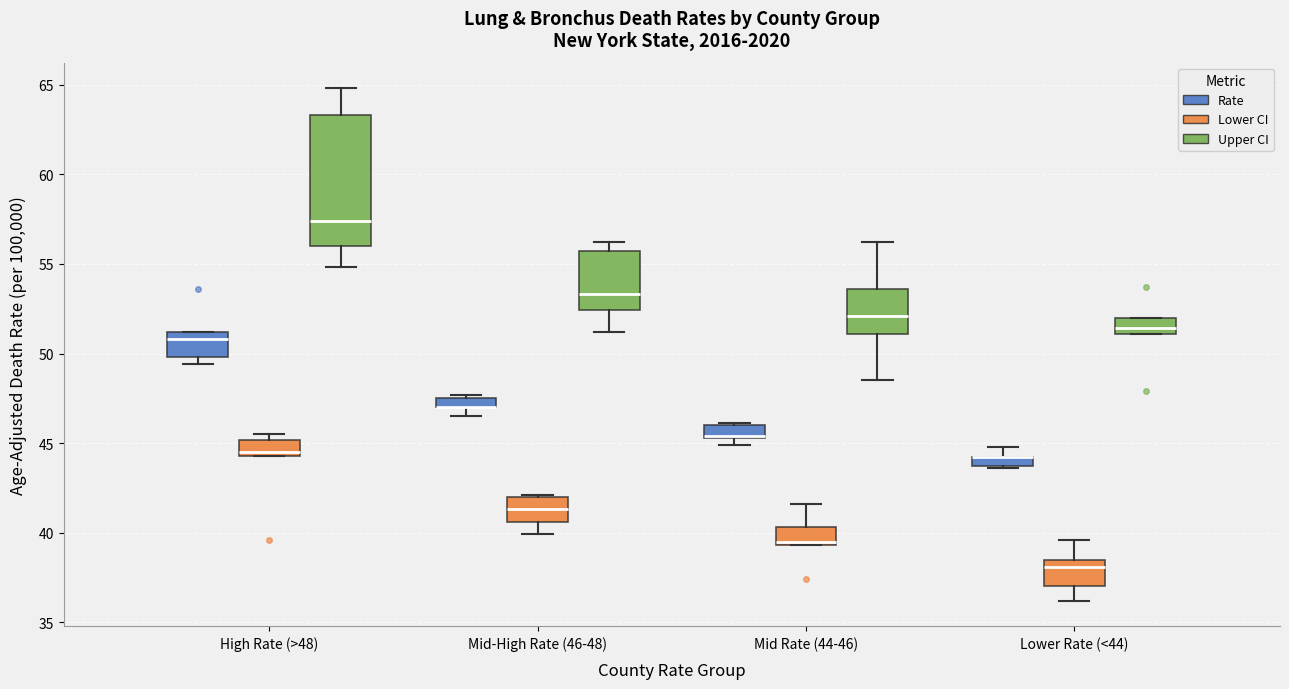

Where does the lower whisker of the box for High Rate (>48) (Upper CI) end on the y-axis? The values are not printed on the chart, so give them approximately, as read against the axis.

55.0